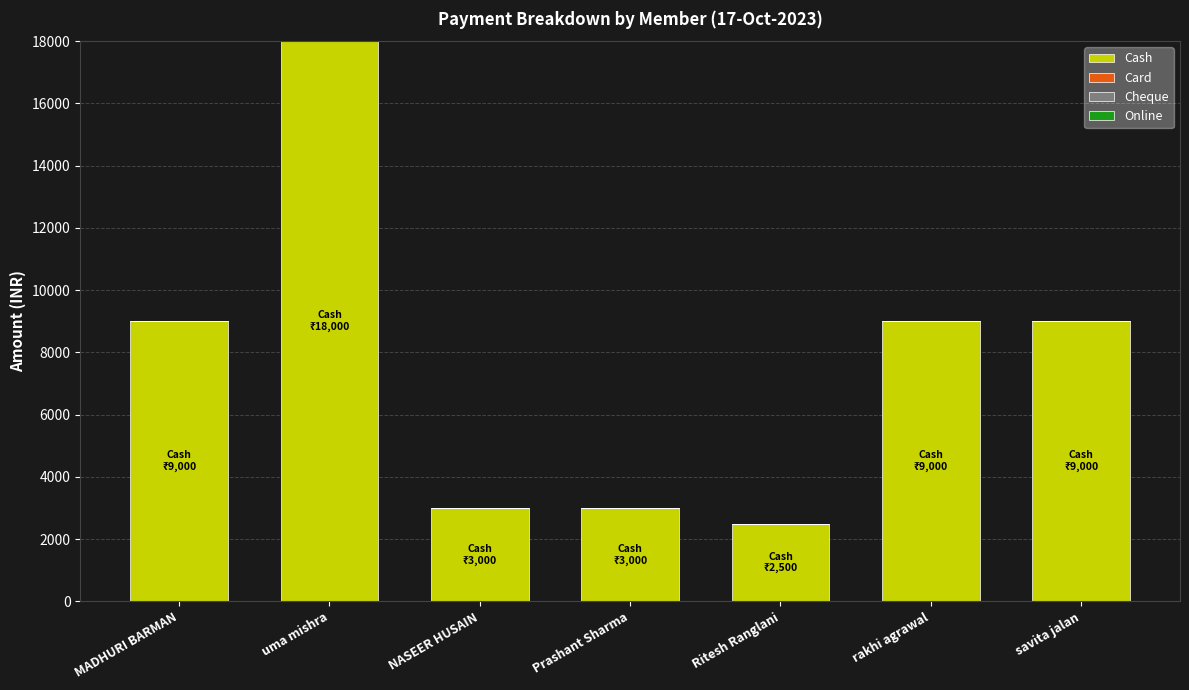

What is the maximum value shown in the chart?

18000